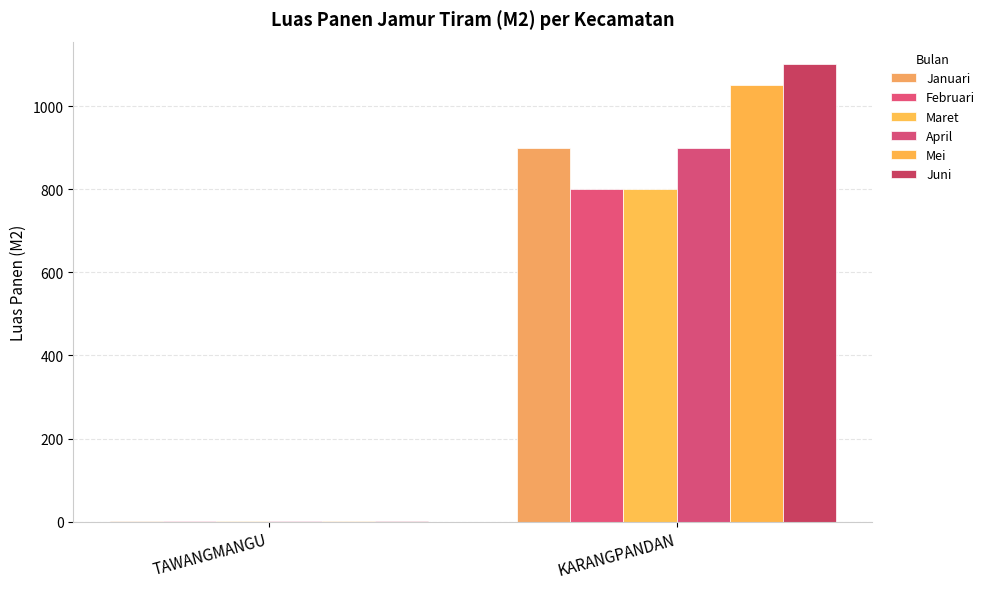

Reading left to right, extract all data points from this chart.

Januari: 2	900
Februari: 2	800
Maret: 2	800
April: 2	900
Mei: 2	1050
Juni: 1	1100